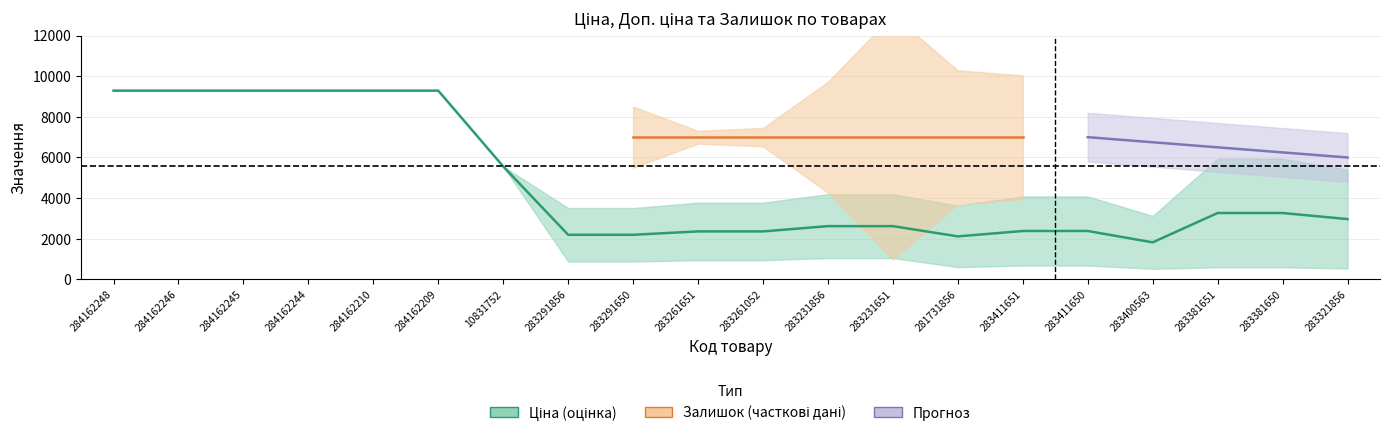

True or false: Доп. ціна has more than 0 points higher than both neighbors.

False